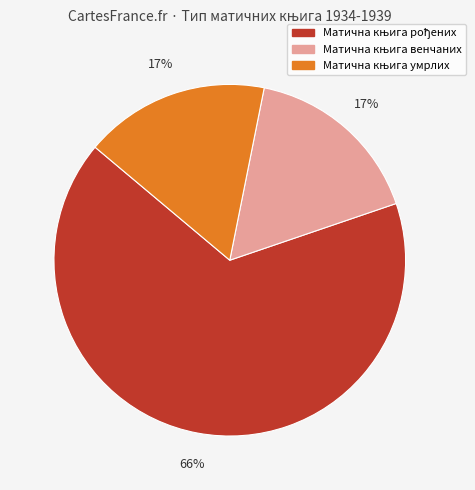

Is there any slice that represents more than half of the pie?

Yes